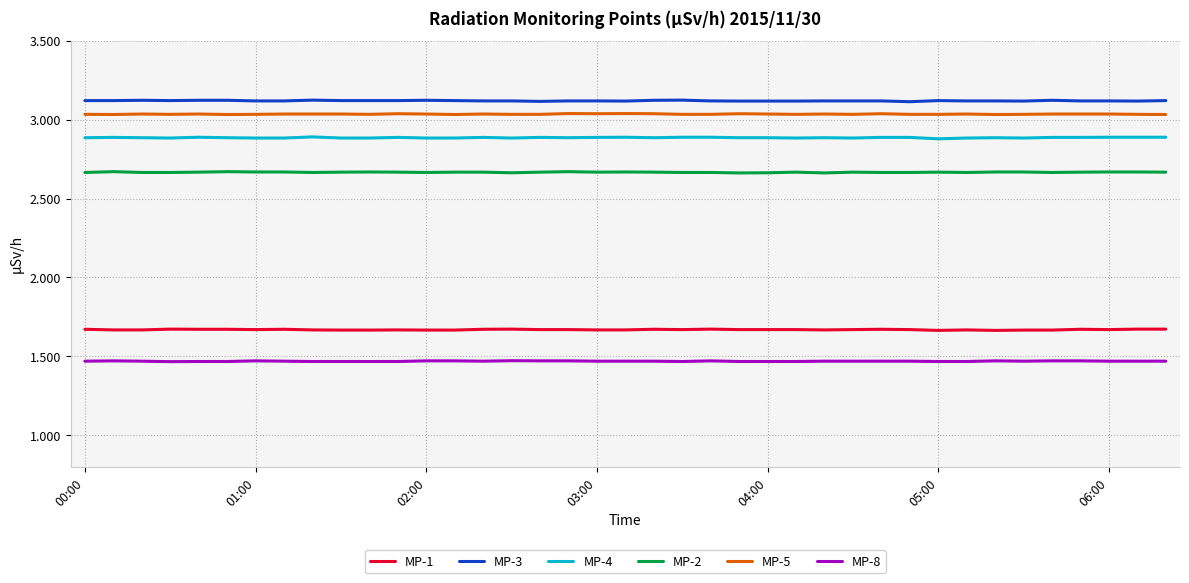

What is the greatest value displayed?

3.1